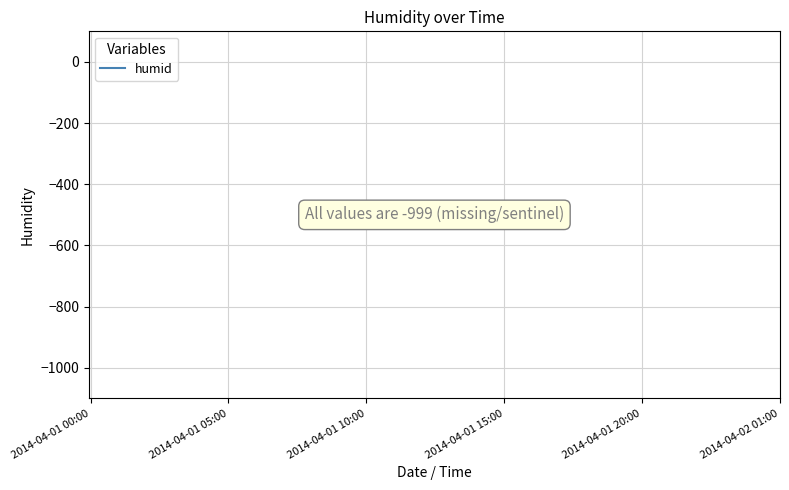

Does the chart display data point markers on the line(s)?

No